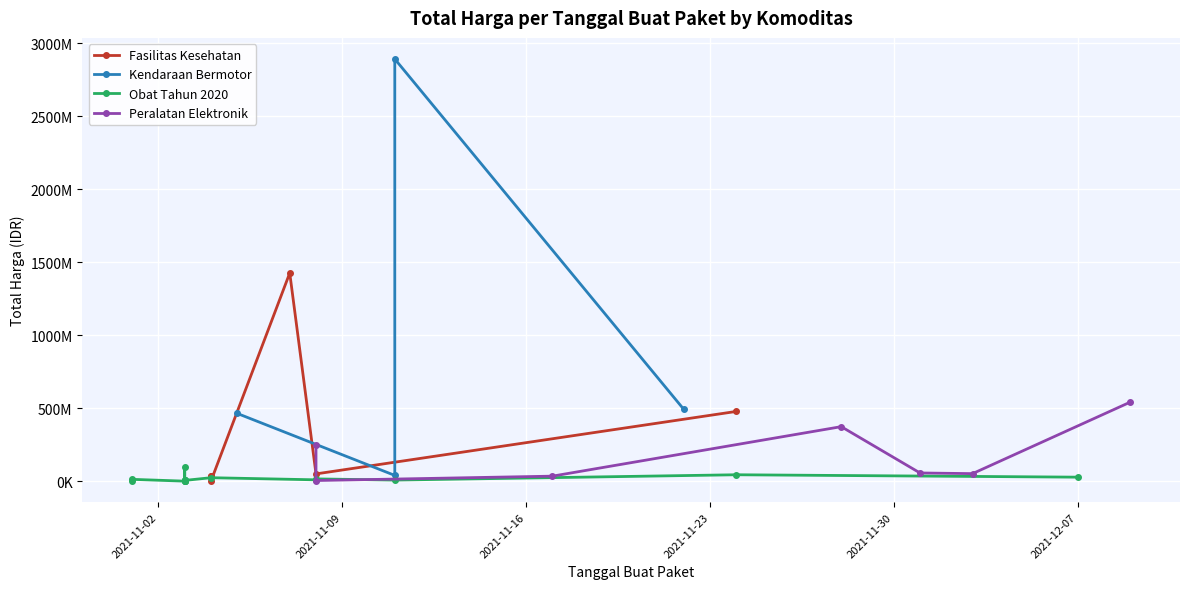

What is the sum of all values?

7518497085